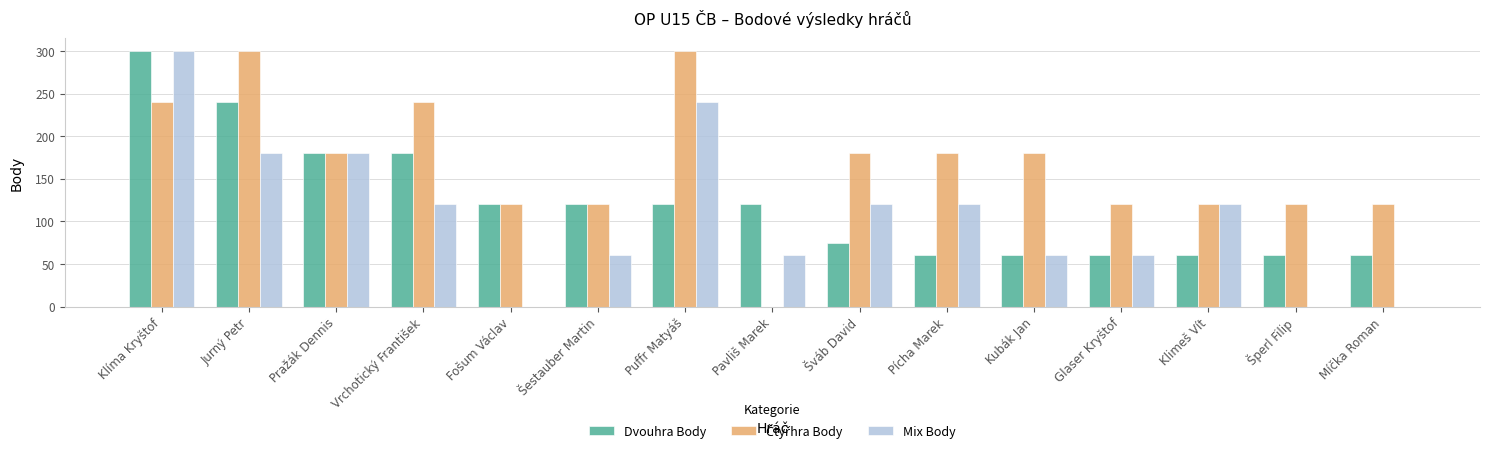

What is the maximum value shown in the chart?

300